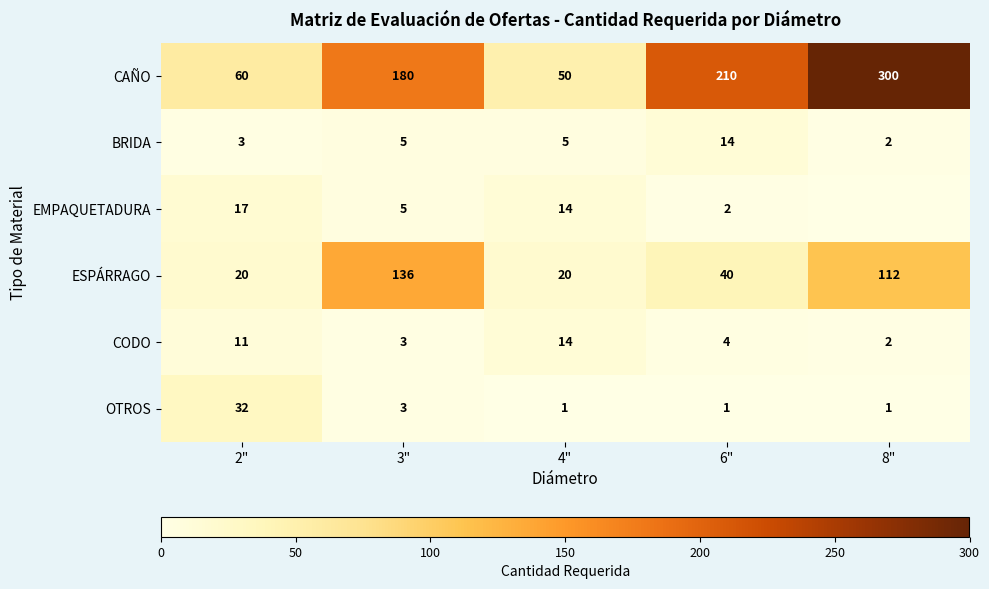

What is the difference between the highest and lowest values at 8"?

300